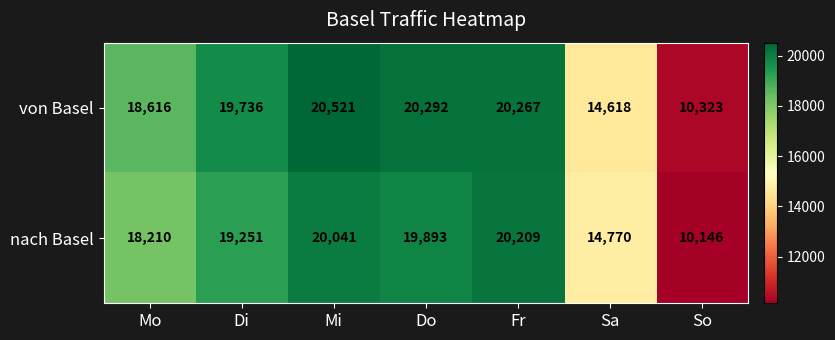

List the series in order of their overall mean, lowest first.

nach Basel, von Basel